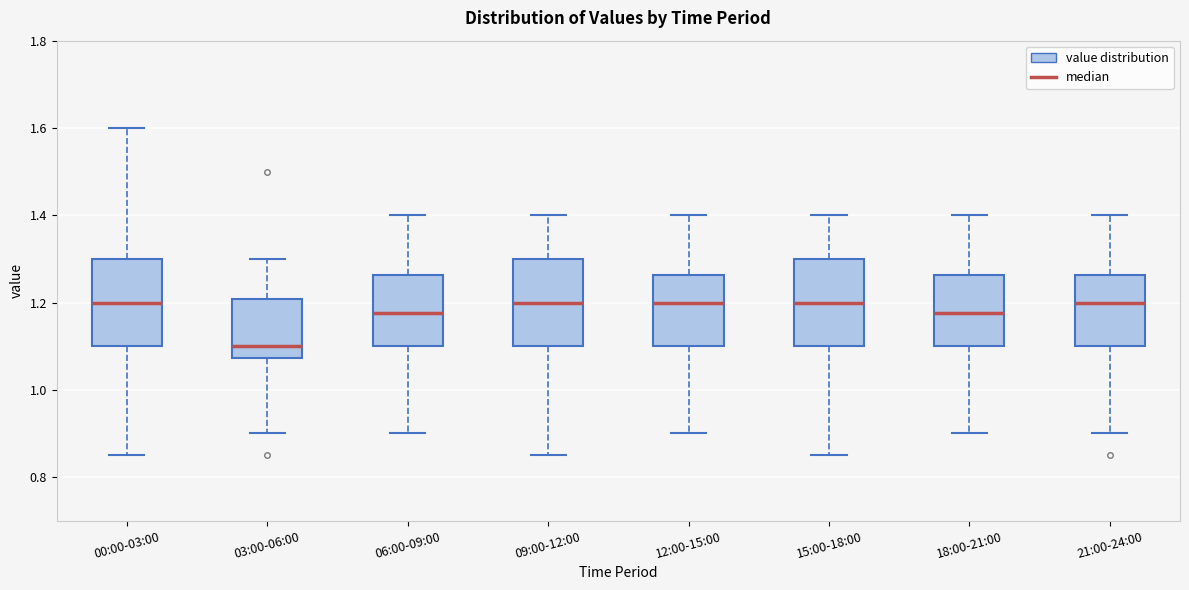

Reading left to right, read every box against the y-axis: the position of its median line, the range the box covers, and the ends of its whiskers. The values are not printed on the chart, so give them approximately, as read against the axis.

00:00-03:00: median 1.20, box 1.10 to 1.30, whiskers 0.86 to 1.60
03:00-06:00: median 1.10, box 1.08 to 1.20, whiskers 0.90 to 1.30
06:00-09:00: median 1.18, box 1.10 to 1.26, whiskers 0.90 to 1.40
09:00-12:00: median 1.20, box 1.10 to 1.30, whiskers 0.86 to 1.40
12:00-15:00: median 1.20, box 1.10 to 1.26, whiskers 0.90 to 1.40
15:00-18:00: median 1.20, box 1.10 to 1.30, whiskers 0.86 to 1.40
18:00-21:00: median 1.18, box 1.10 to 1.26, whiskers 0.90 to 1.40
21:00-24:00: median 1.20, box 1.10 to 1.26, whiskers 0.90 to 1.40